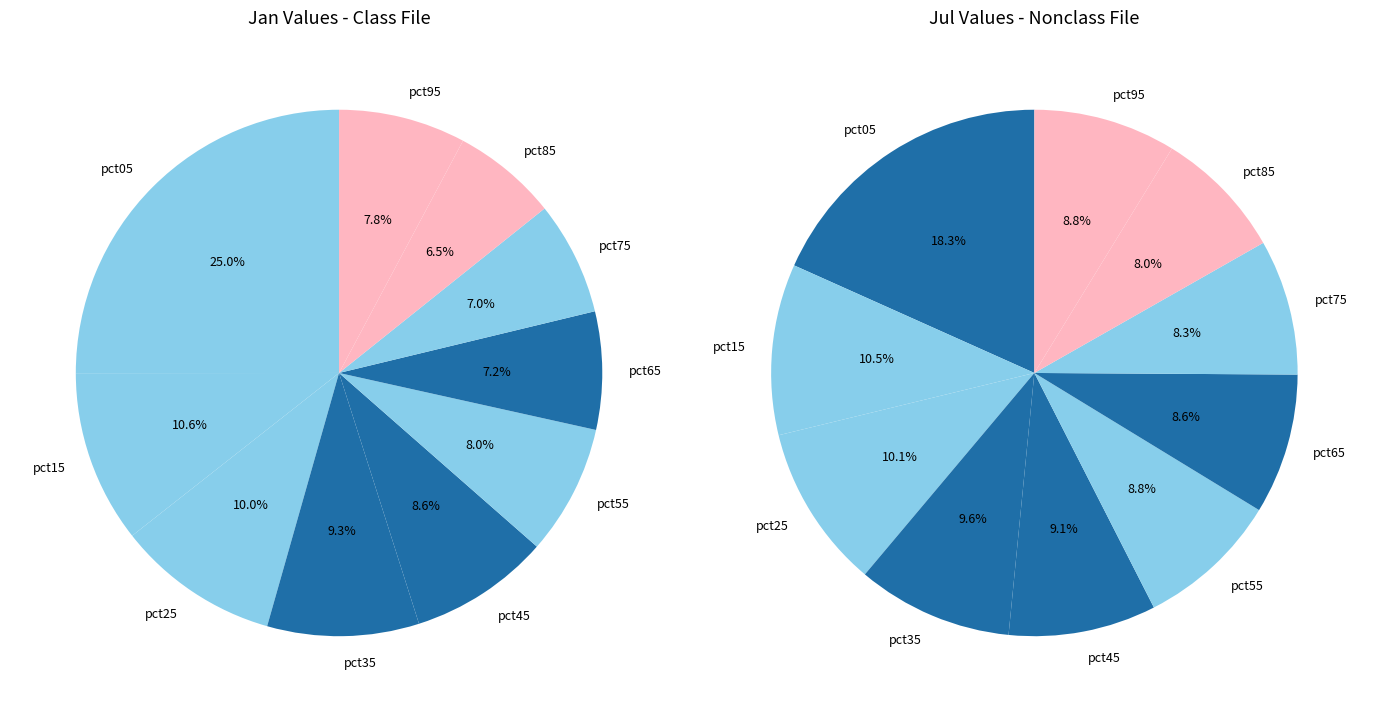

To the nearest percent, what portion does 4 represent?

9%